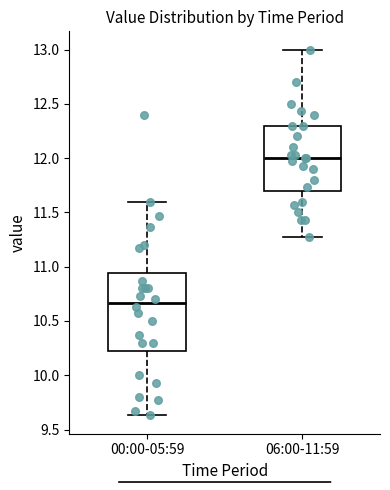

Reading left to right, transcribe this box plot: for each box, give where its median line is, the range the box spans, and where its two whiskers end, as read against the y-axis. The values are not printed on the chart, so give them approximately, as read against the axis.

00:00-05:59: median 10.65, box 10.25 to 10.95, whiskers 9.65 to 11.60
06:00-11:59: median 12.00, box 11.70 to 12.30, whiskers 11.25 to 13.00